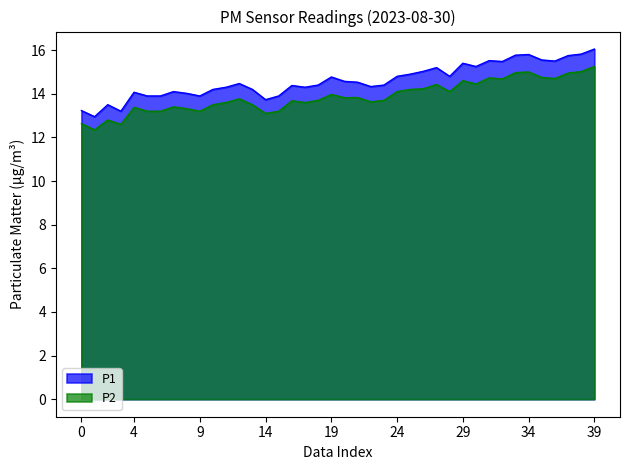

What is the sum of all P2 values?

554.8